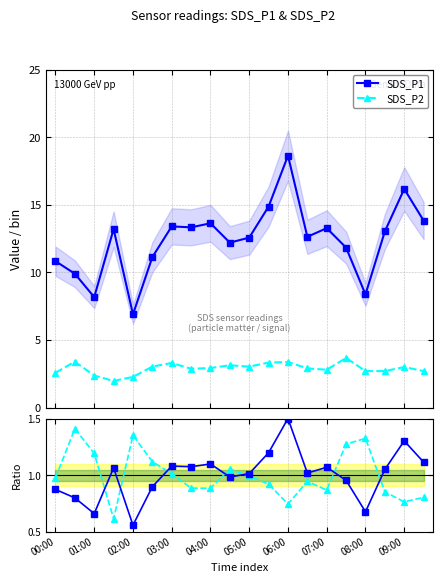

Read the SDS_P1 value at 15.

11.8